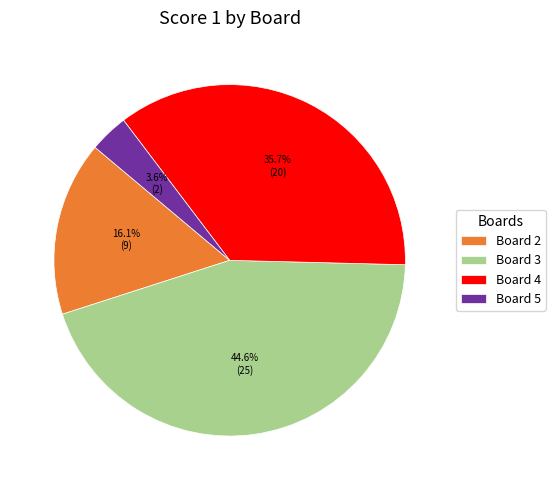

True or false: Board 3 accounts for 45% of the total.

True